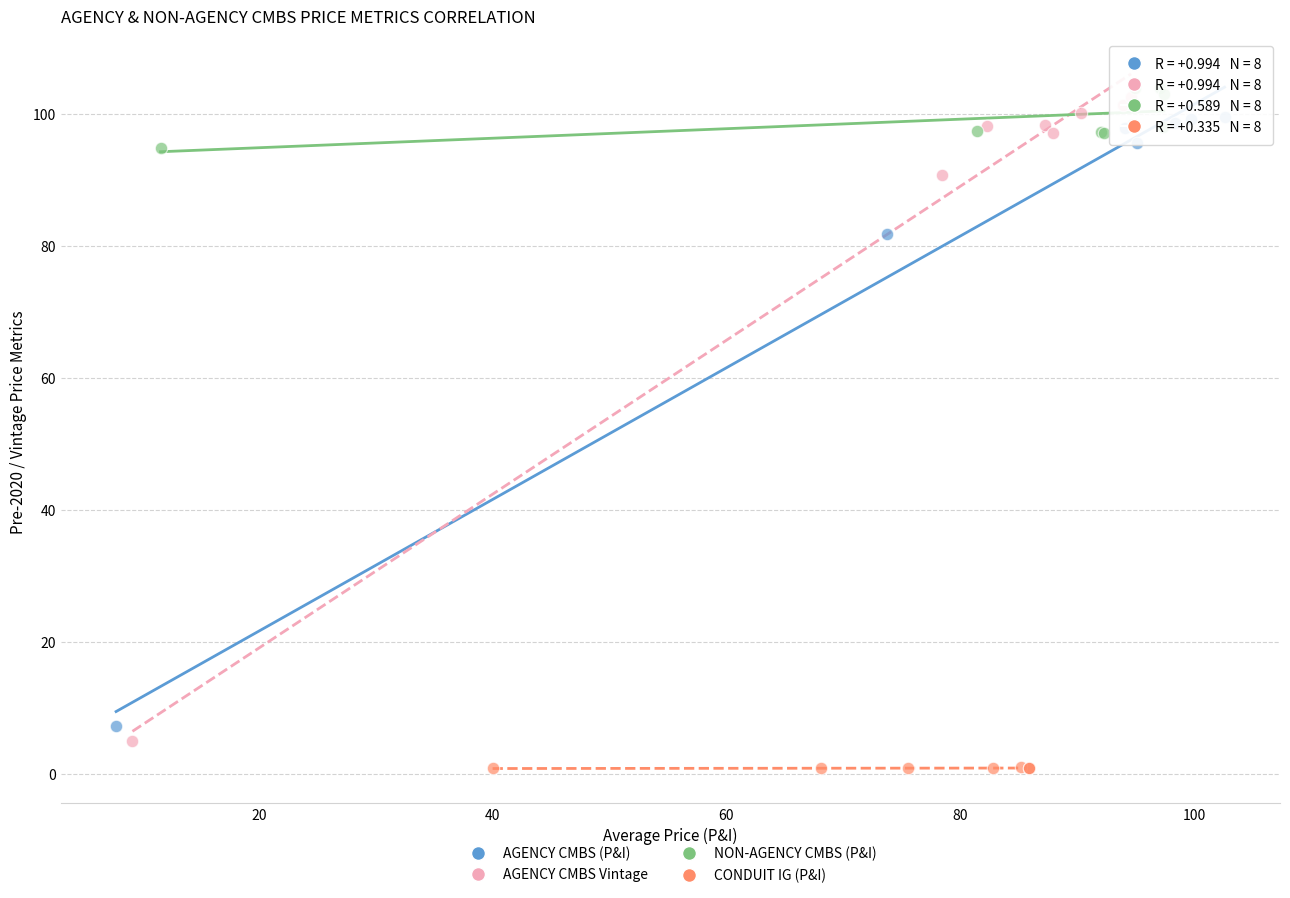

Which series has the largest Y range (max minus min)?

AGENCY CMBS Vintage